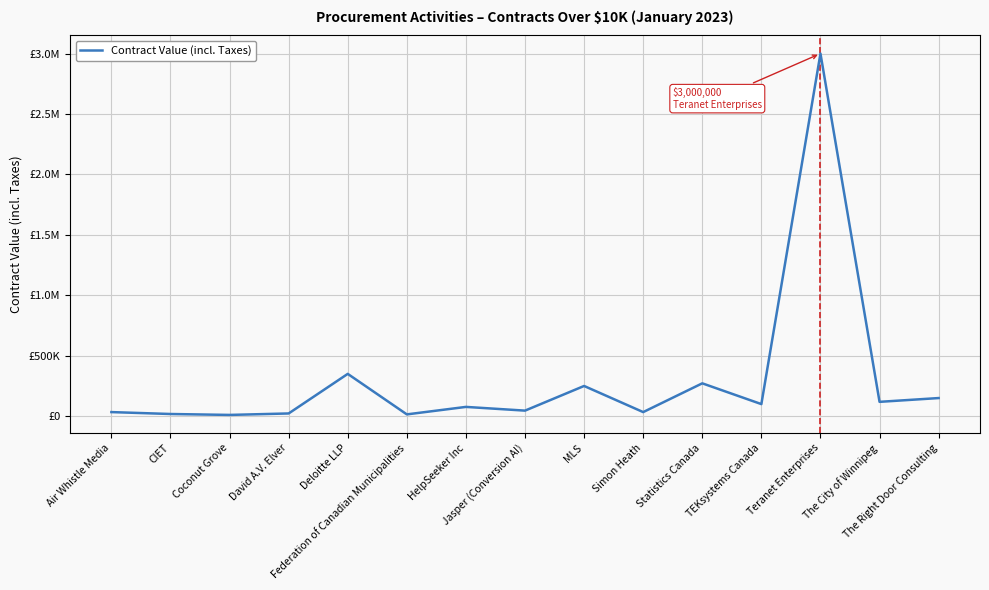

What is the value of the 15th point from the left?

149999.0